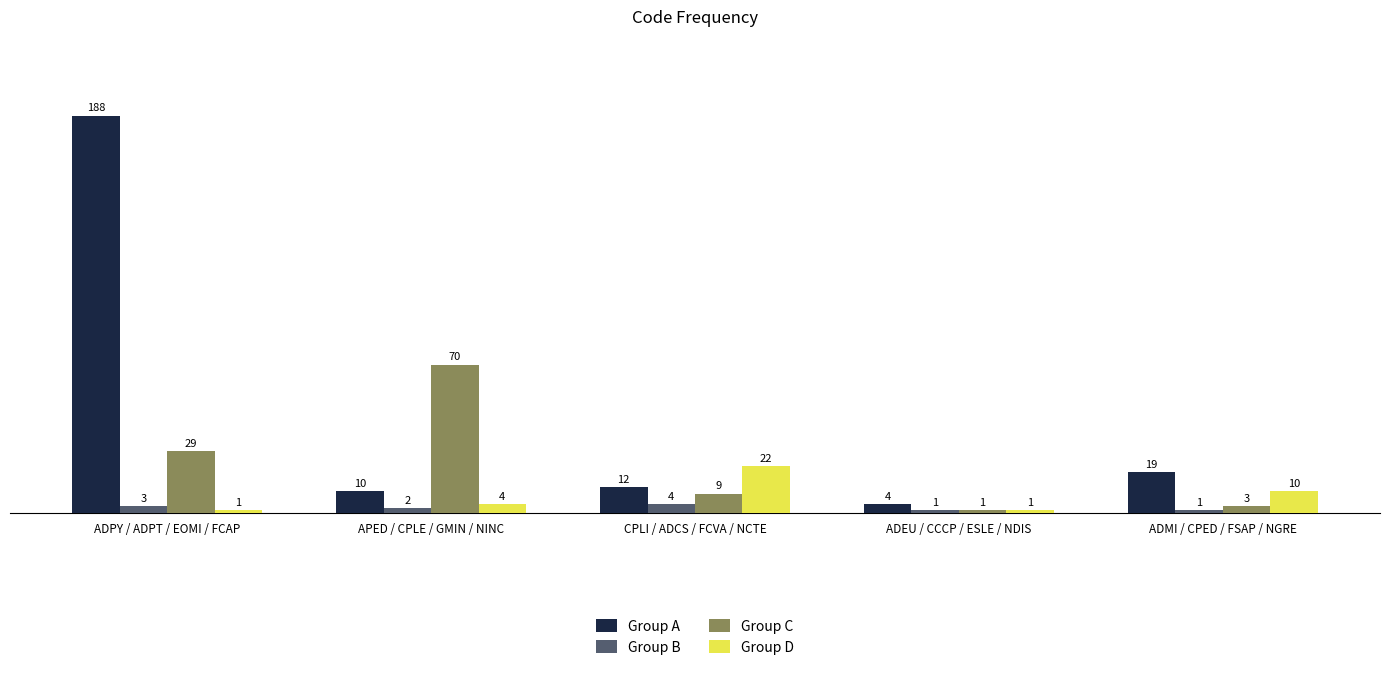

What is the total value across all series at APED / CPLE / GMIN / NINC?

86